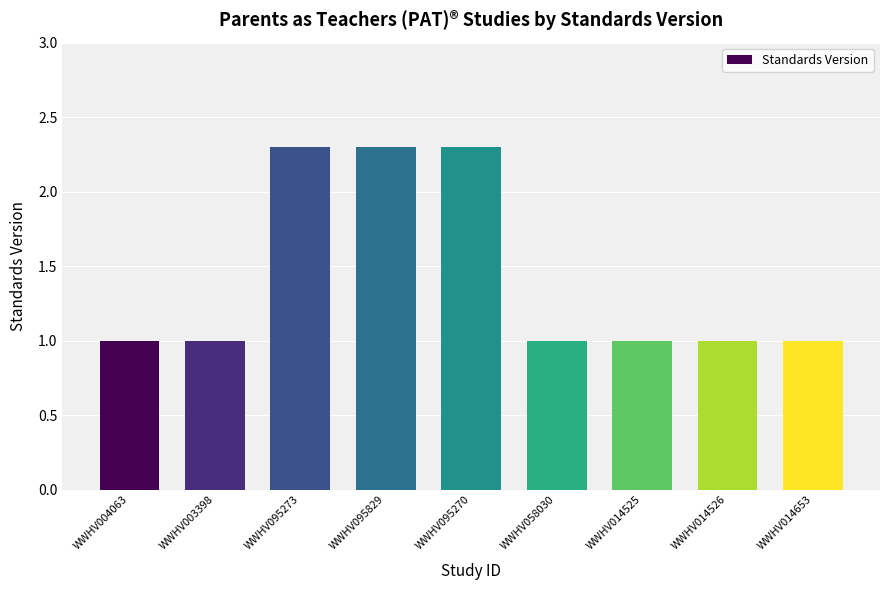

What value does the data have at WWHV095270?

2.3